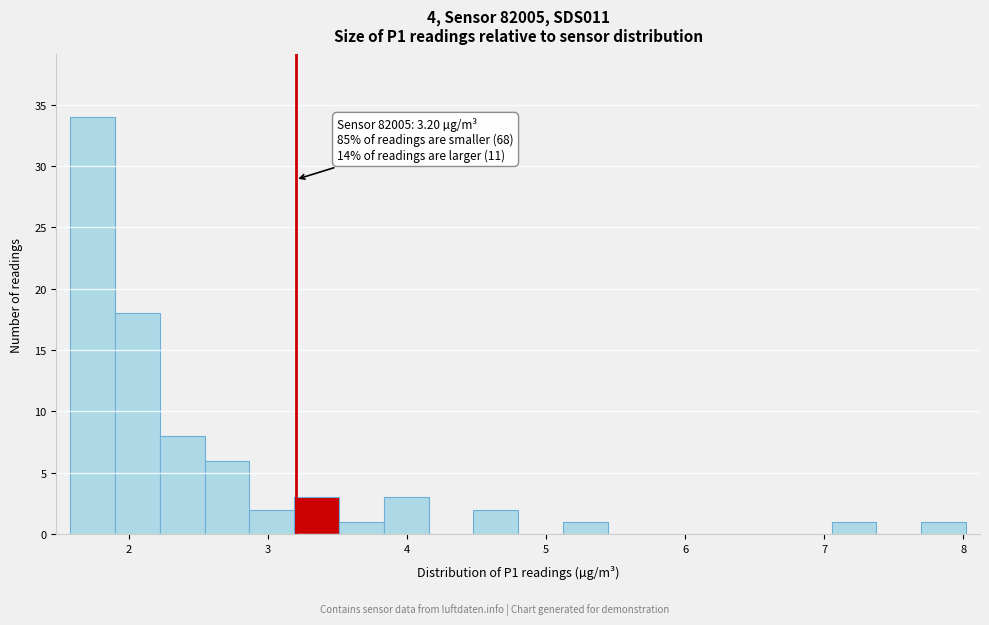

Around what value on the x-axis is the tallest bar? Give the approximate position of its centre, as read against the axis.

1.7